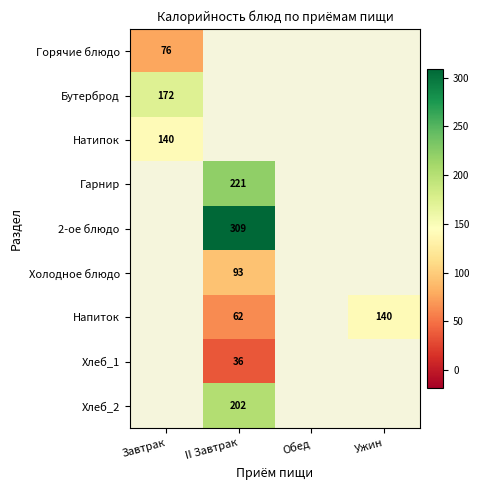

At how many categories does at least one series exceed 175?

1